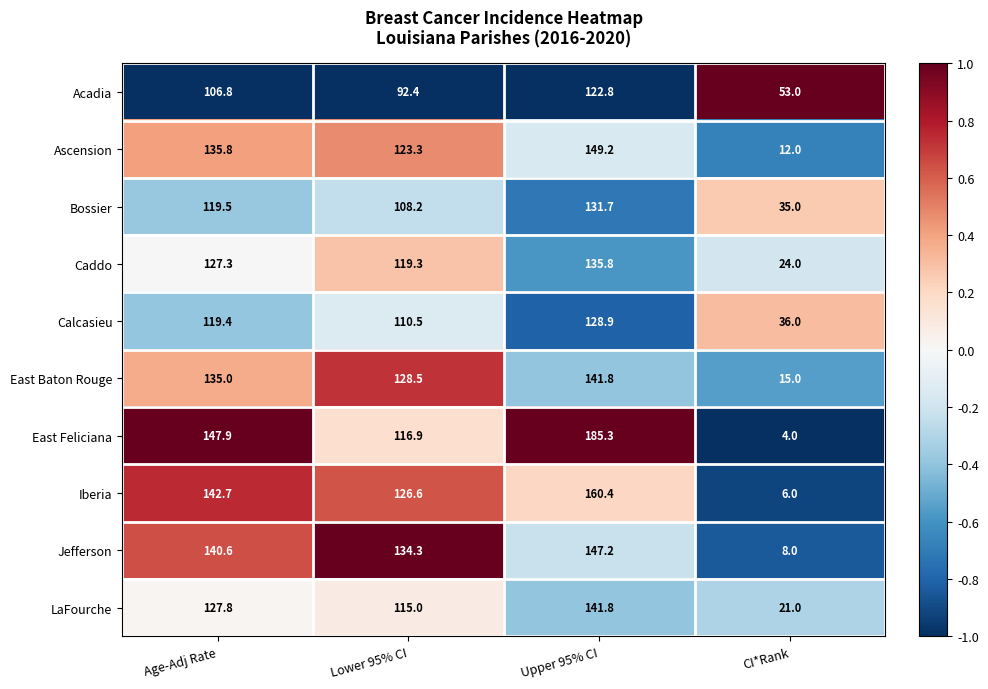

What is the difference between the Ascension values at CI*Rank and Age-Adj Rate?

123.8